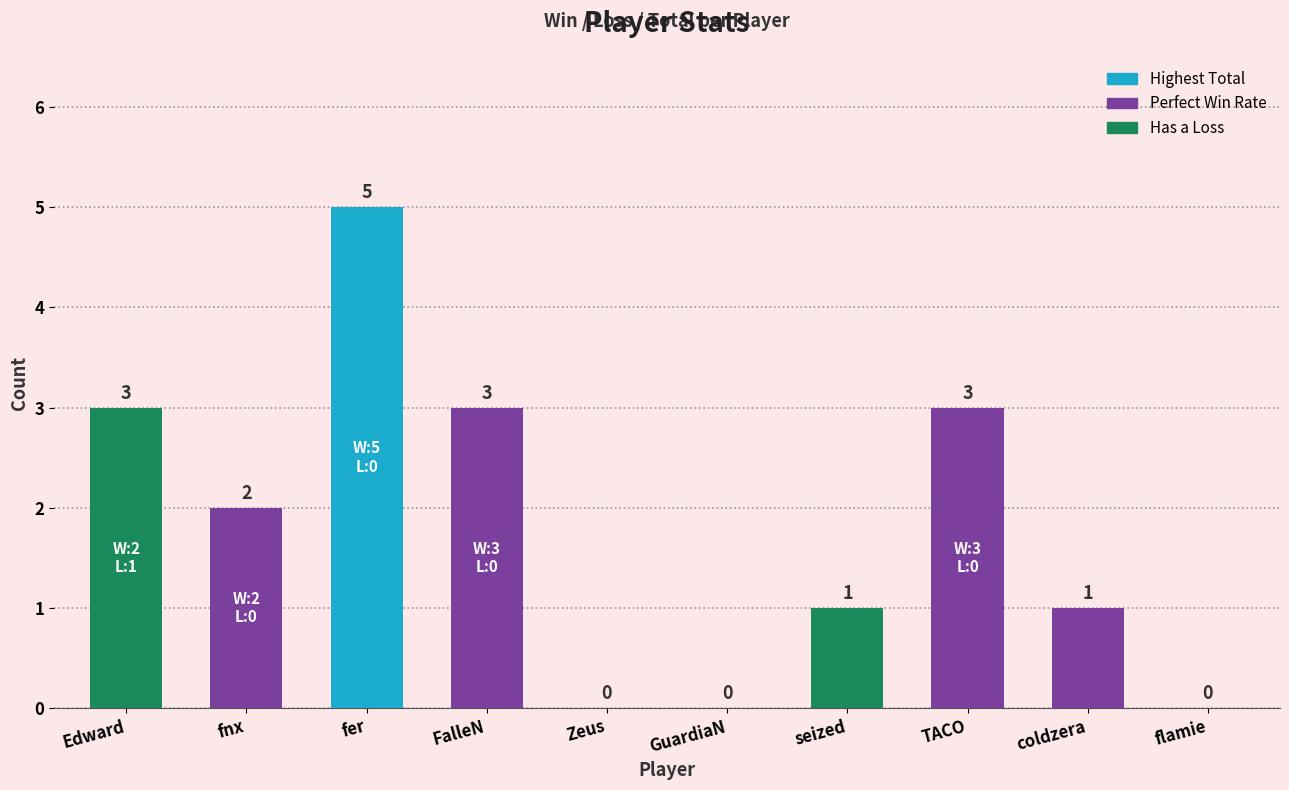

Is it true that the value at Edward is 3?

True